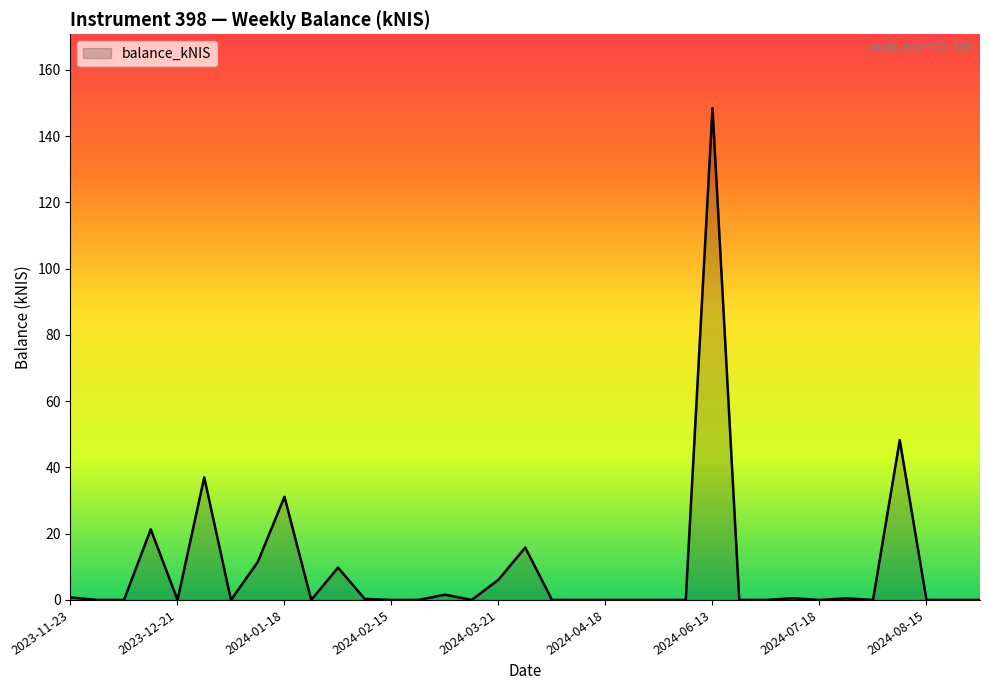

Does the chart have visible grid lines?

No